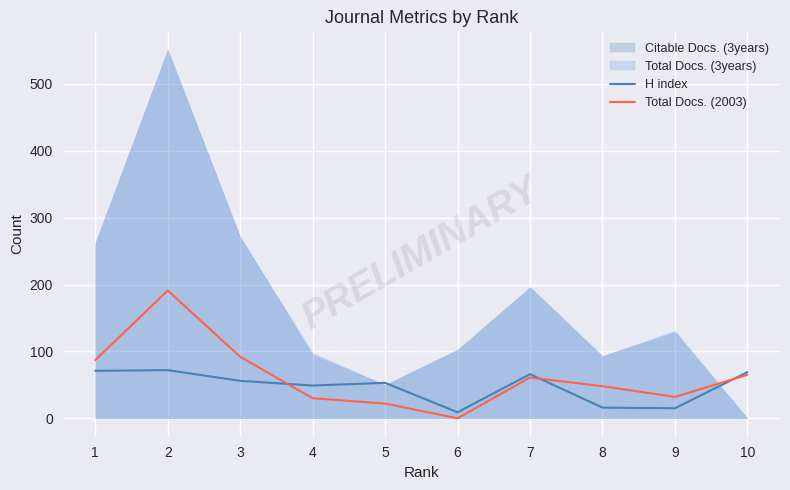

At how many categories does at least one series exceed 66?

4